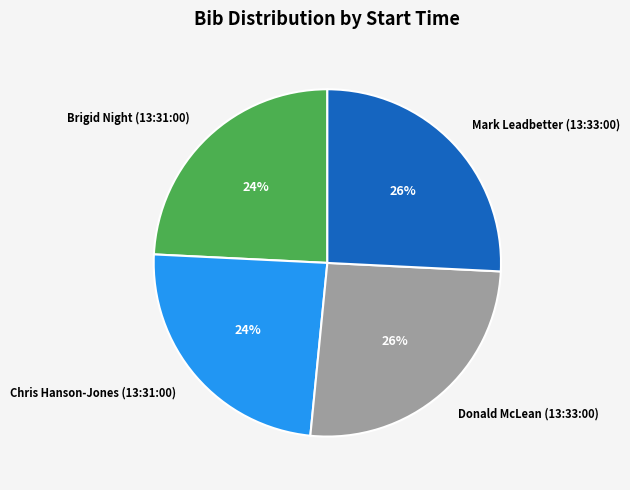

To the nearest percent, what is the difference between the largest and smallest slice percentages?

2%